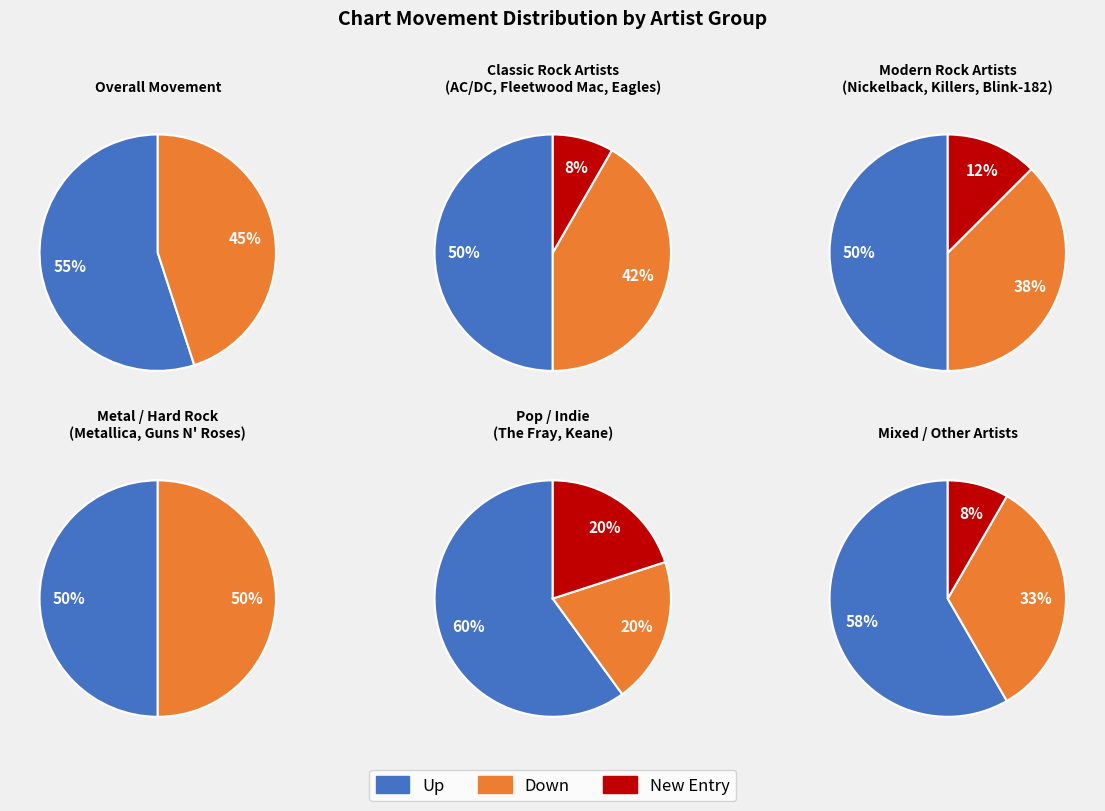

What is the majority slice?

up